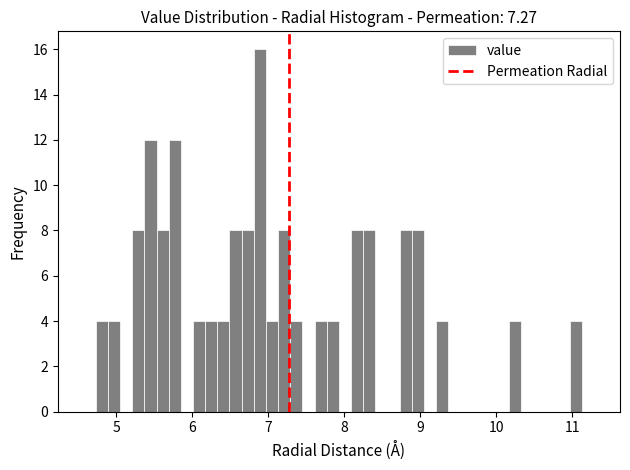

Read against the x-axis, roughly where is the centre of the tallest bar?

6.9